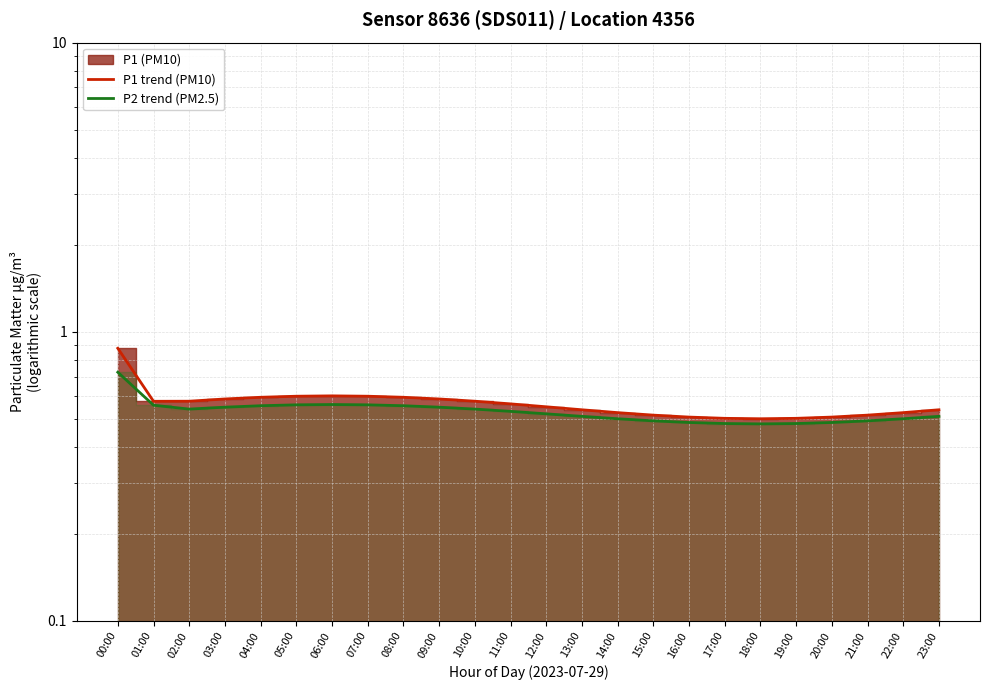

True or false: P2 trend (PM2.5) has a value of 0.6 at 04:00.

True